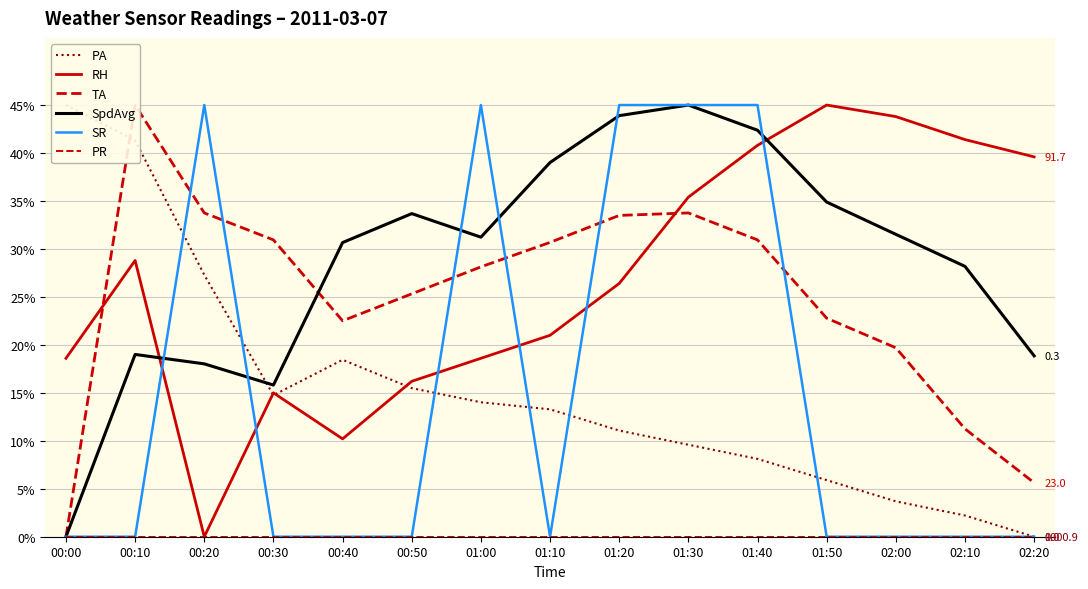

What is the approximate value of RH at 00:00?

18.6